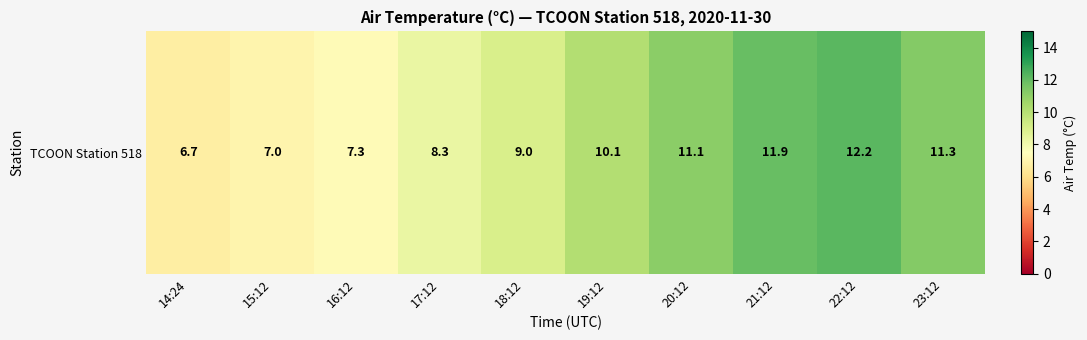

Reading left to right, transcribe all the data shown in this chart.

6.7	7.0	7.3	8.3	9.0	10.1	11.1	11.9	12.2	11.3